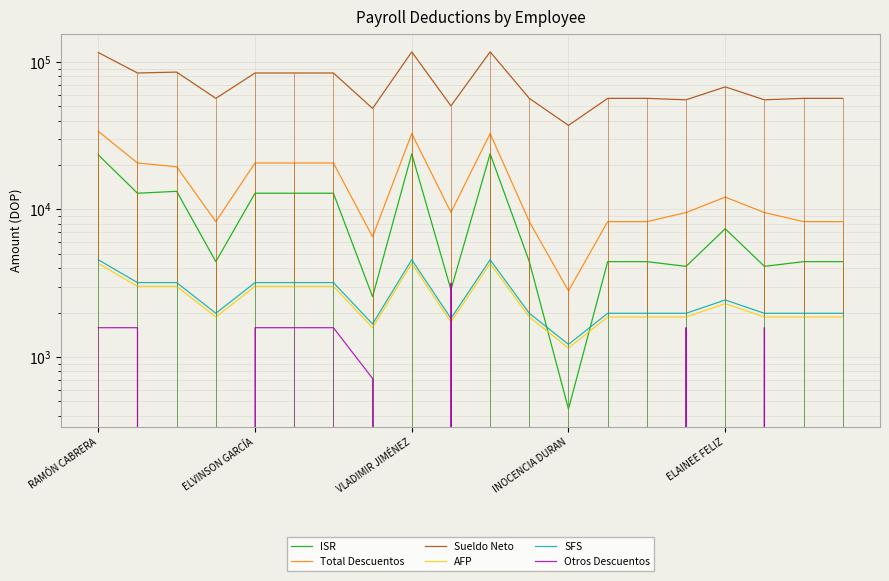

What is the greatest value displayed?

117268.3